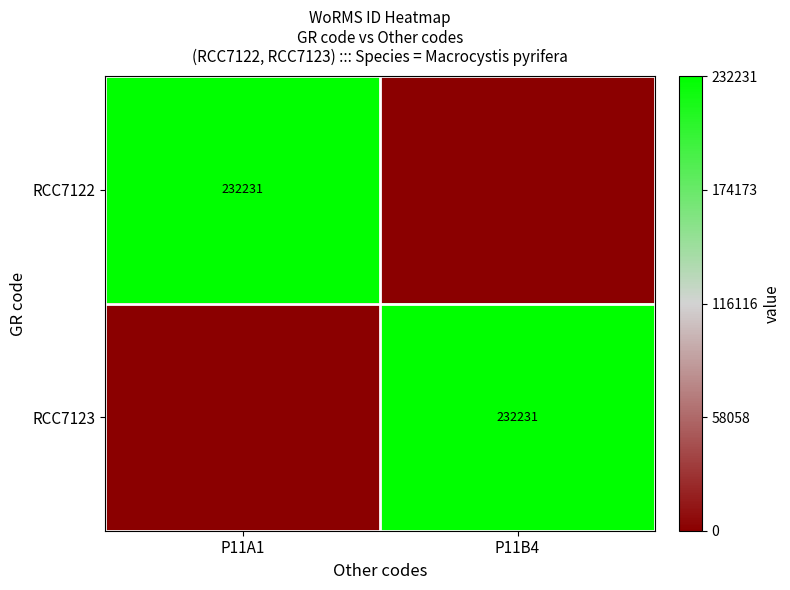

True or false: RCC7123 has a value of 117901 at P11B4.

False